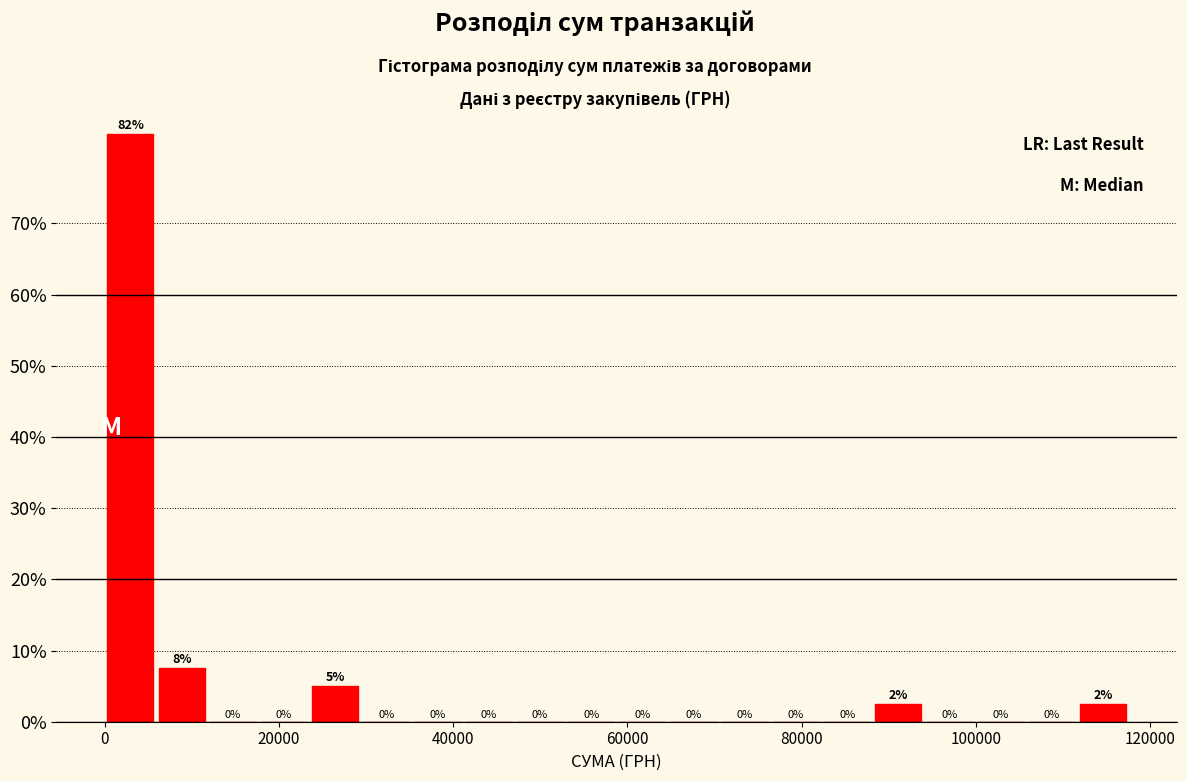

Around what value on the x-axis is the tallest bar? Give the approximate position of its centre, as read against the axis.

2000